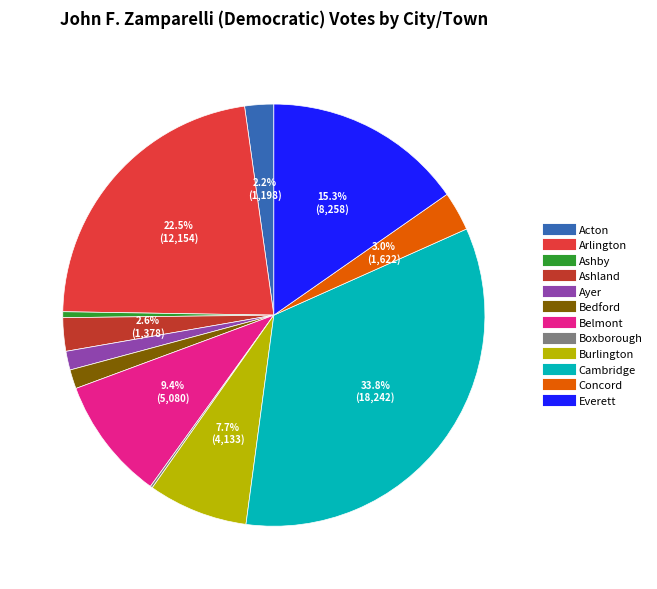

Is it true that Bedford is 11% of the pie?

False